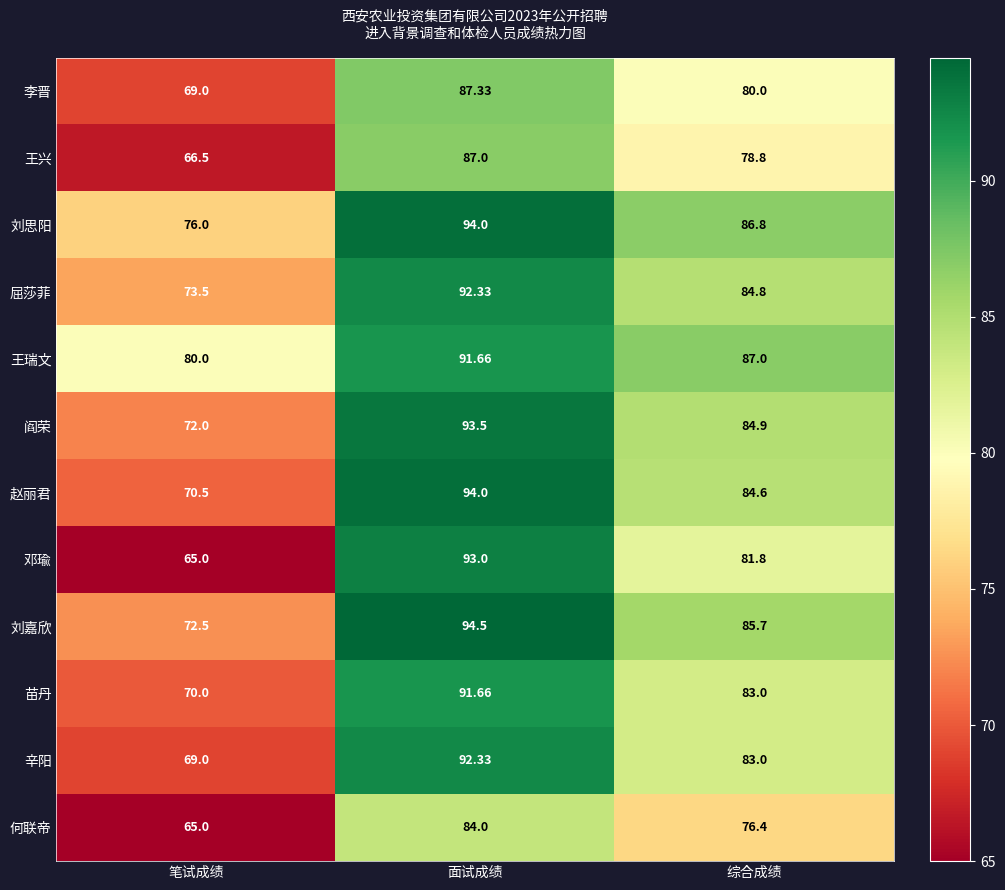

Is the value of 辛阳 at 笔试成绩 greater than the value of 王瑞文 at 笔试成绩?

No